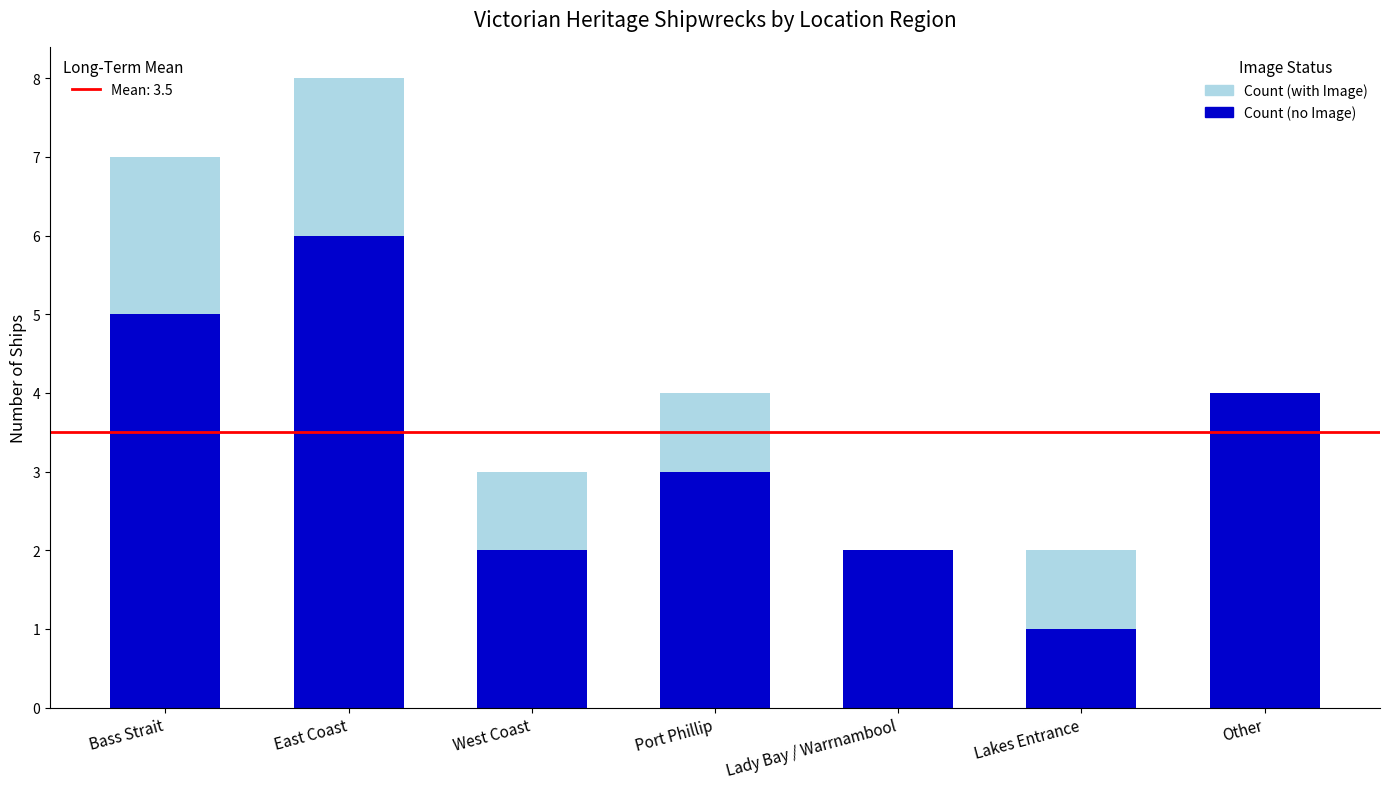

At which category is the sum across all series the highest?

East Coast